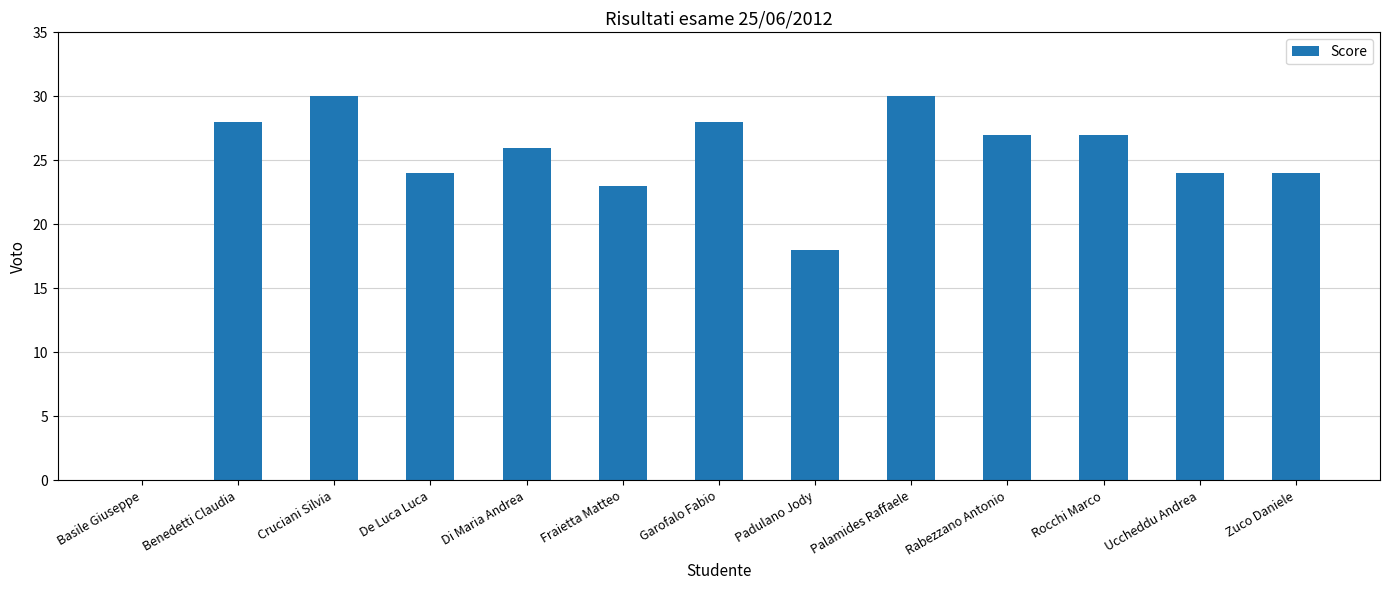

Which has a higher value, Basile Giuseppe or Di Maria Andrea?

Di Maria Andrea